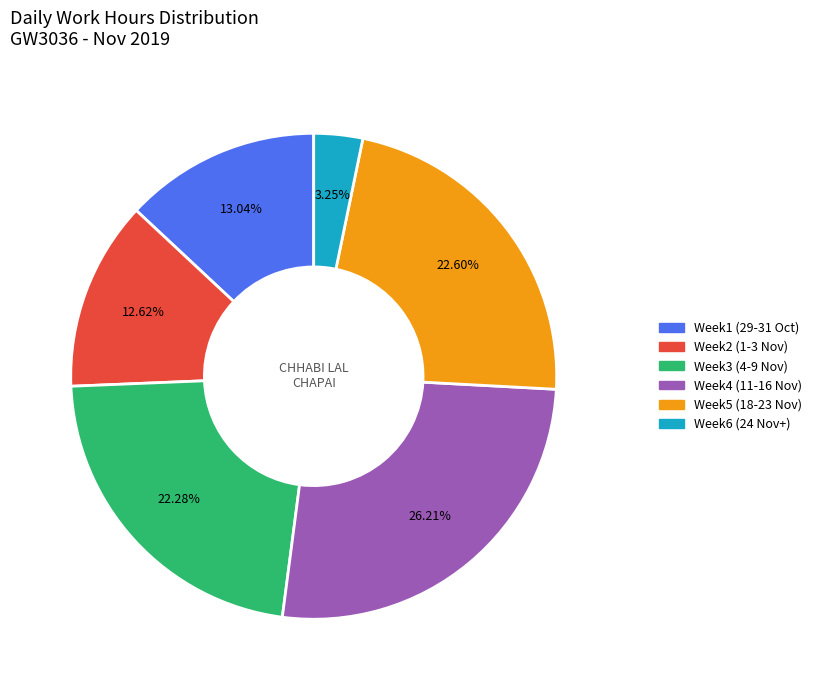

Is there a majority slice in this chart?

No